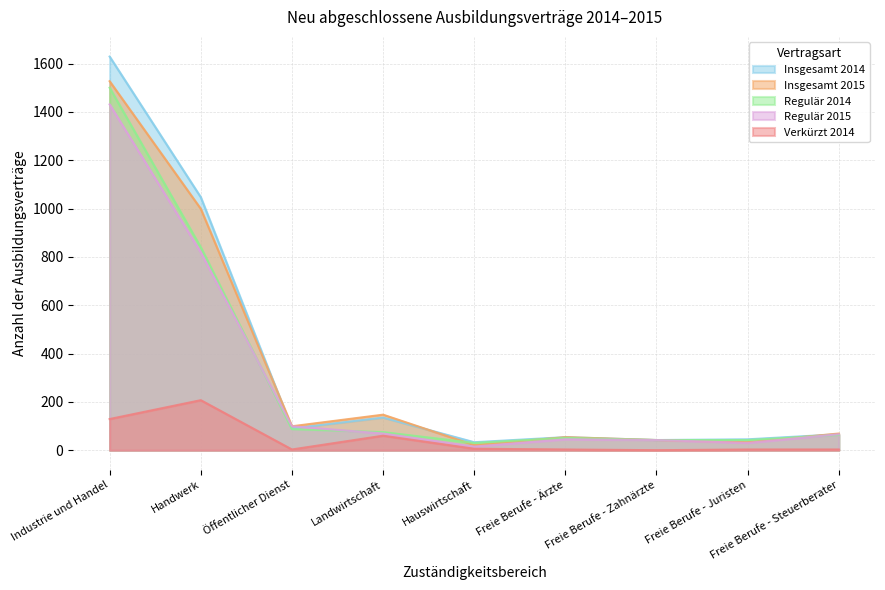

At which label does Insgesamt 2015 first exceed 69?

Industrie und Handel